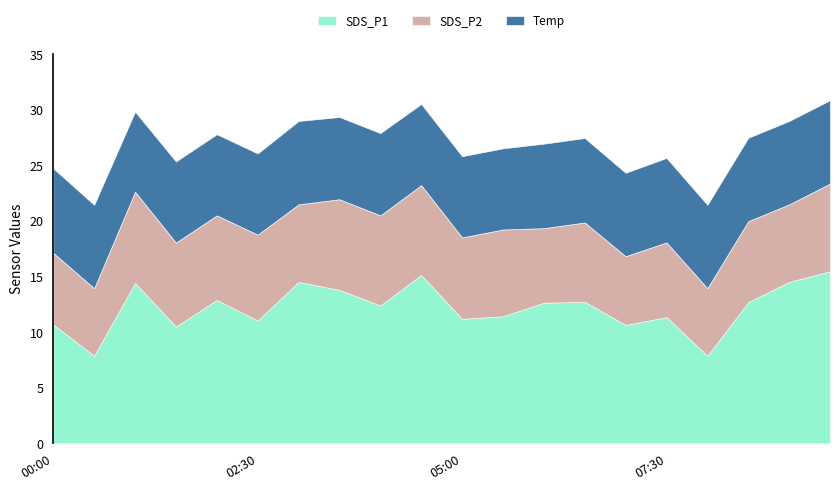

What is the difference between the SDS_P2 values at 07:30 and 03:00?

0.2